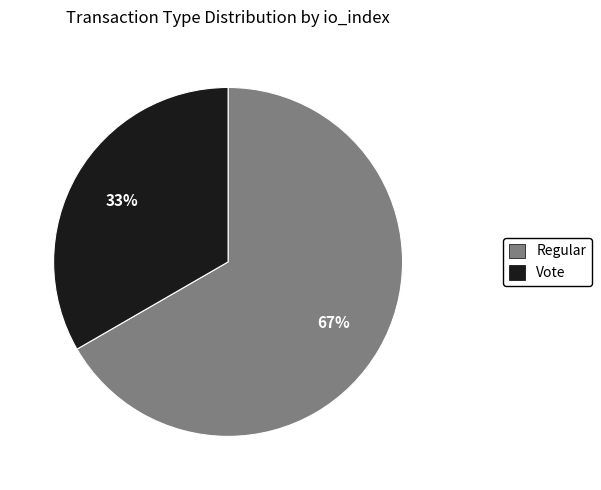

Between Regular and Vote, which is larger?

Regular